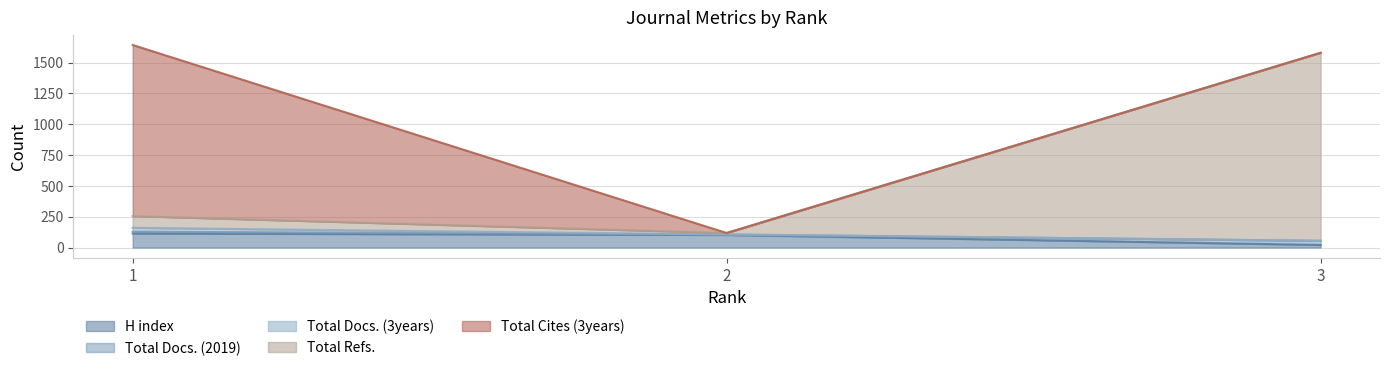

What is the maximum value for H index?

114